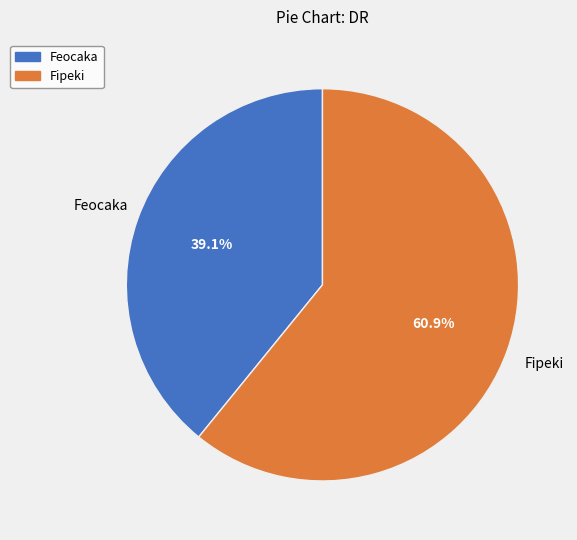

To the nearest percent, what portion does Fipeki represent?

61%